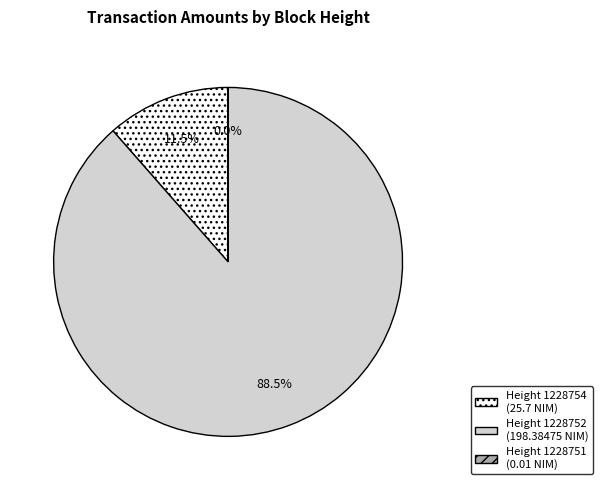

Is there any slice that represents more than half of the pie?

Yes